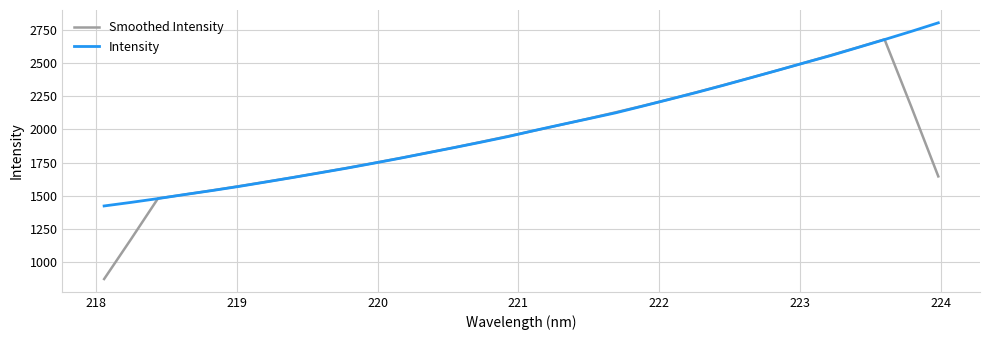

List the series in order of their peak value, highest first.

Intensity, Smoothed Intensity